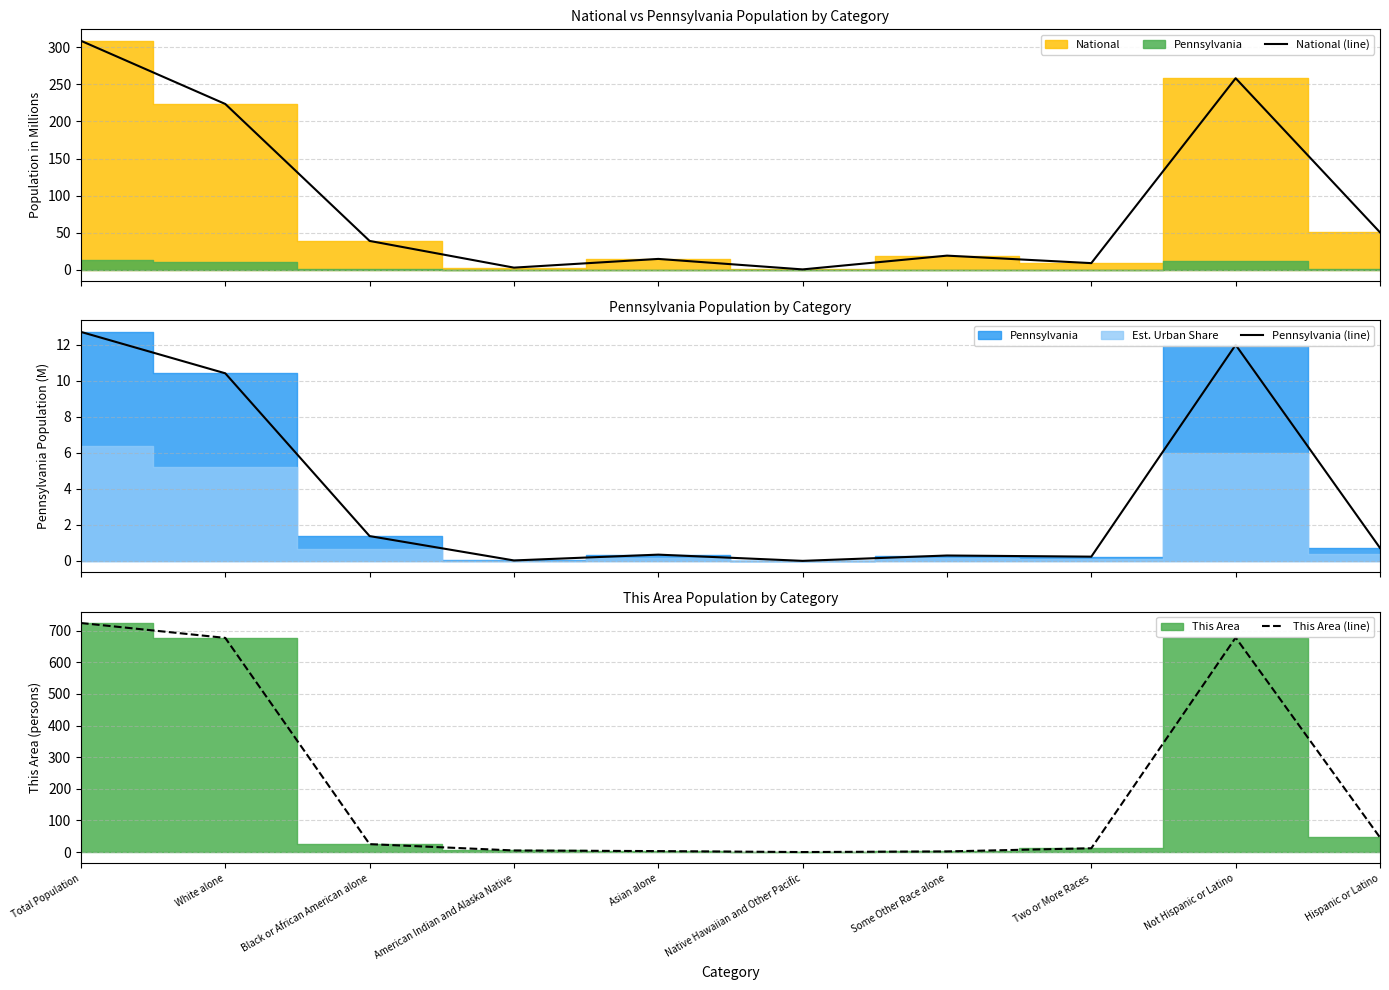

Is it true that Pennsylvania (line) equals 12.0 at Not Hispanic or Latino?

True